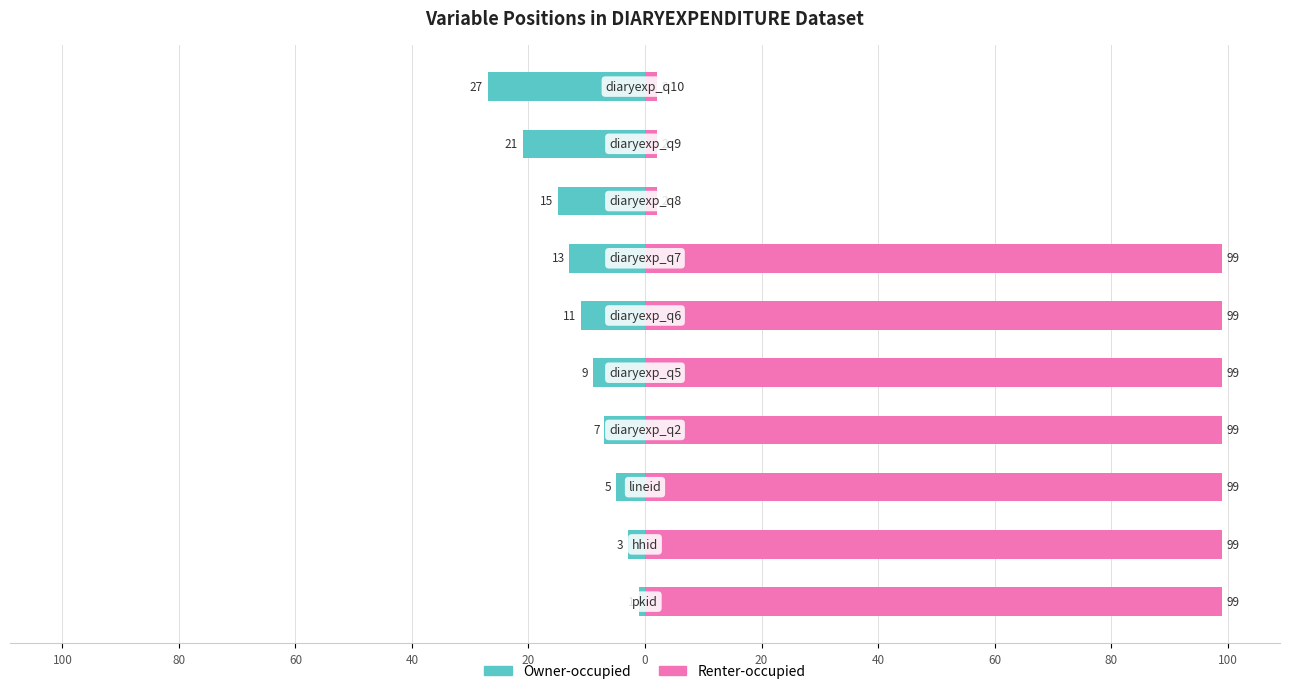

How many distinct data groups are displayed?

2